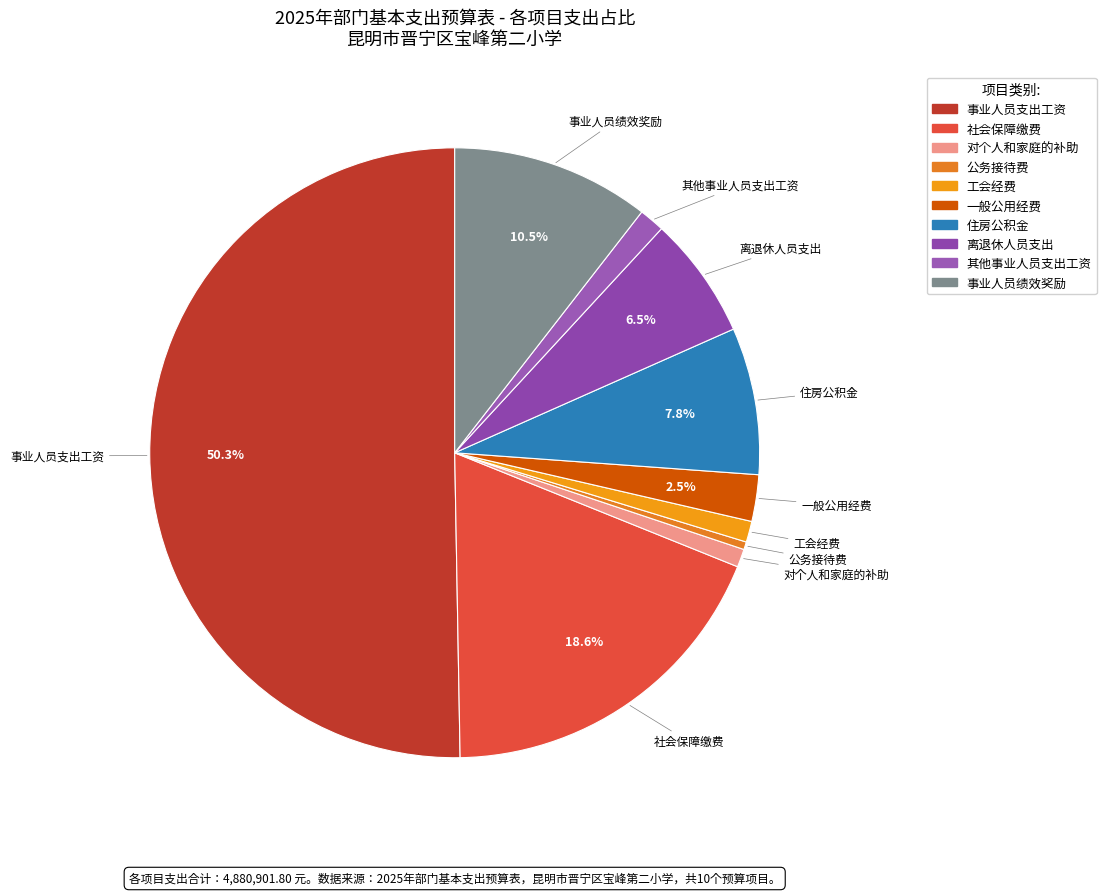

True or false: 工会经费 accounts for 11% of the total.

False